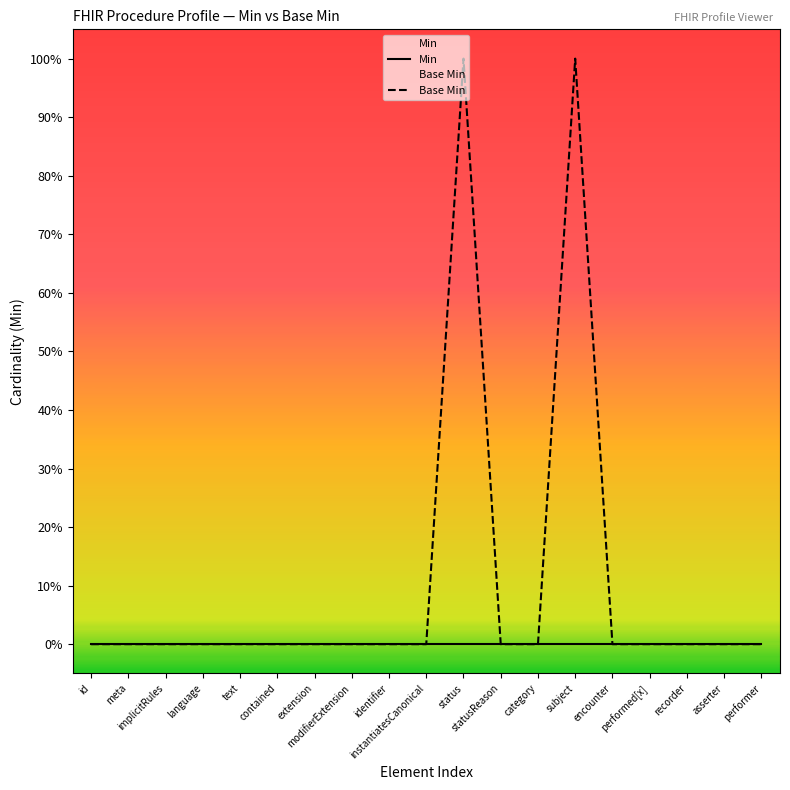

Reading right to left, what are all the values shown in this chart?

Min: performer=0	asserter=0	recorder=0	performed[x]=0	encounter=0	subject=0	category=0	statusReason=0	status=0	instantiatesCanonical=0	identifier=0	modifierExtension=0	extension=0	contained=0	text=0	language=0	implicitRules=0	meta=0	id=0
Base Min: performer=0	asserter=0	recorder=0	performed[x]=0	encounter=0	subject=1	category=0	statusReason=0	status=1	instantiatesCanonical=0	identifier=0	modifierExtension=0	extension=0	contained=0	text=0	language=0	implicitRules=0	meta=0	id=0